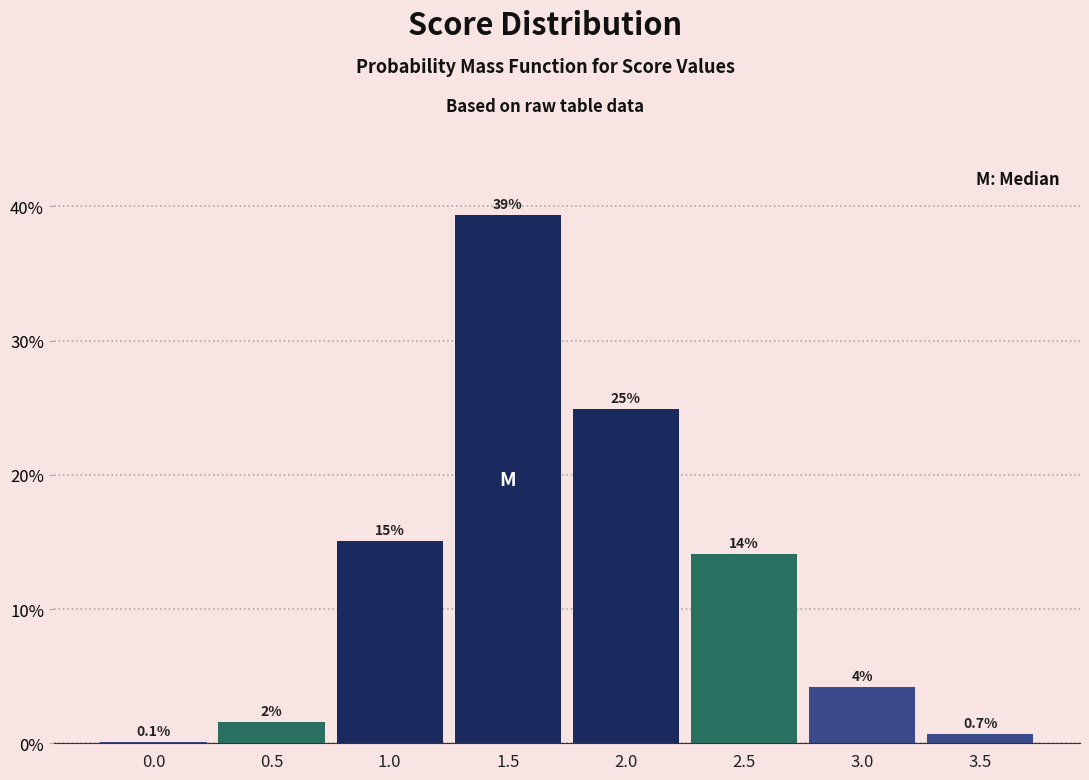

What is the sum of all values?

100.0